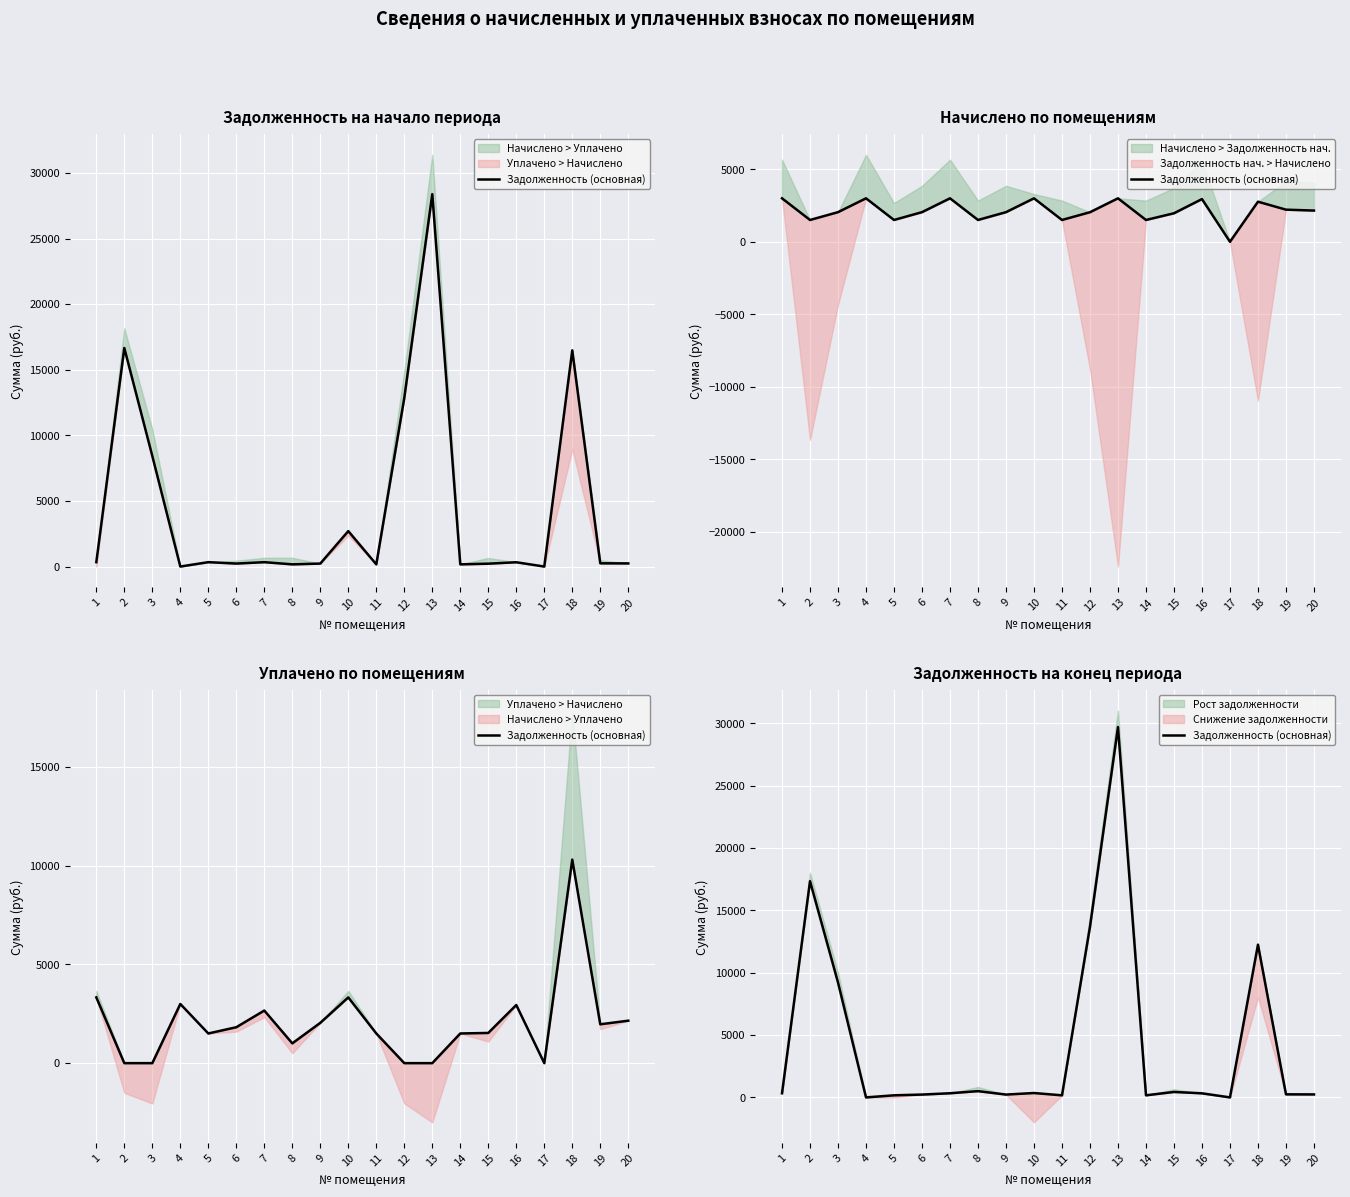

Which has a higher value, 9 or 2?

2